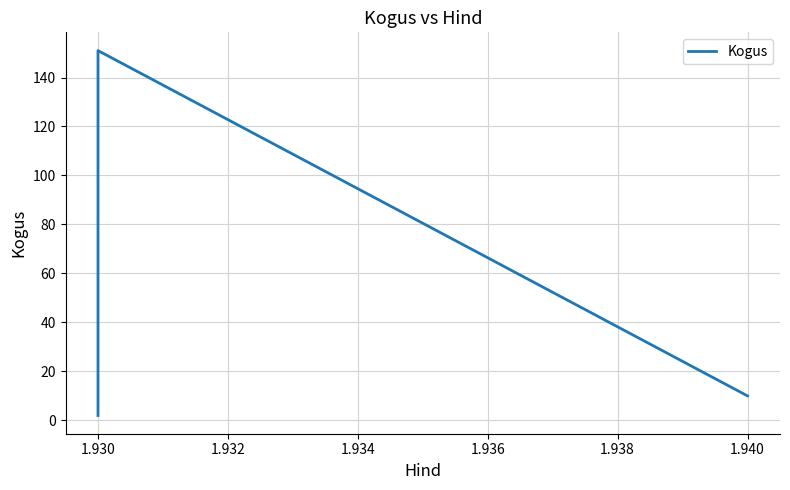

How many distinct data groups are displayed?

1